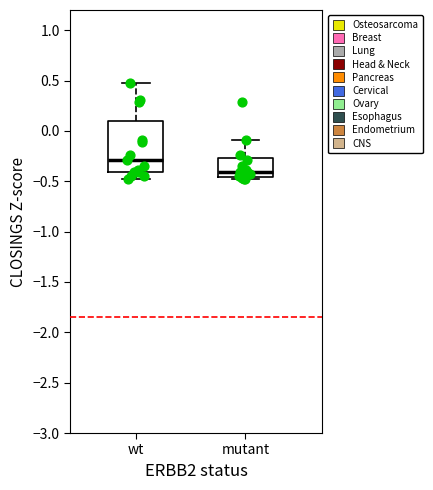

Where does the upper whisker of the box for mutant end on the y-axis? The values are not printed on the chart, so give them approximately, as read against the axis.

-0.10